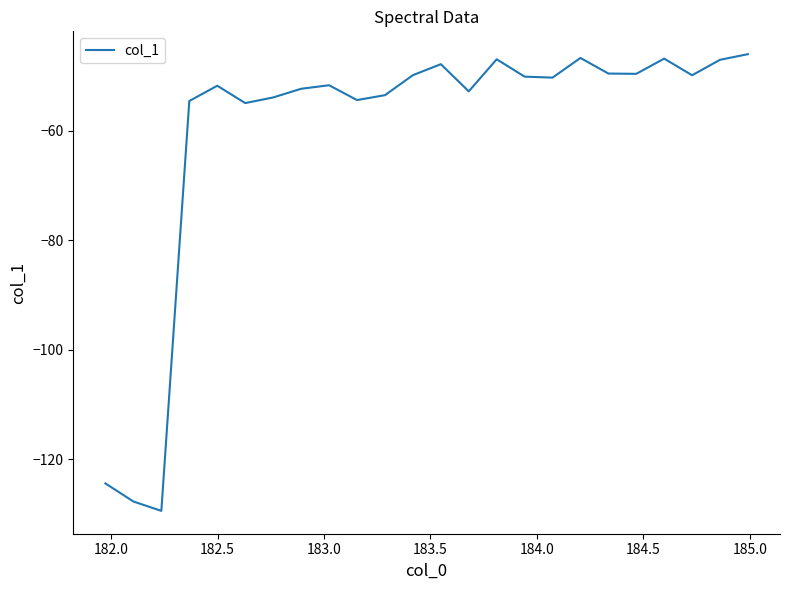

What is the smallest value displayed?

-129.4